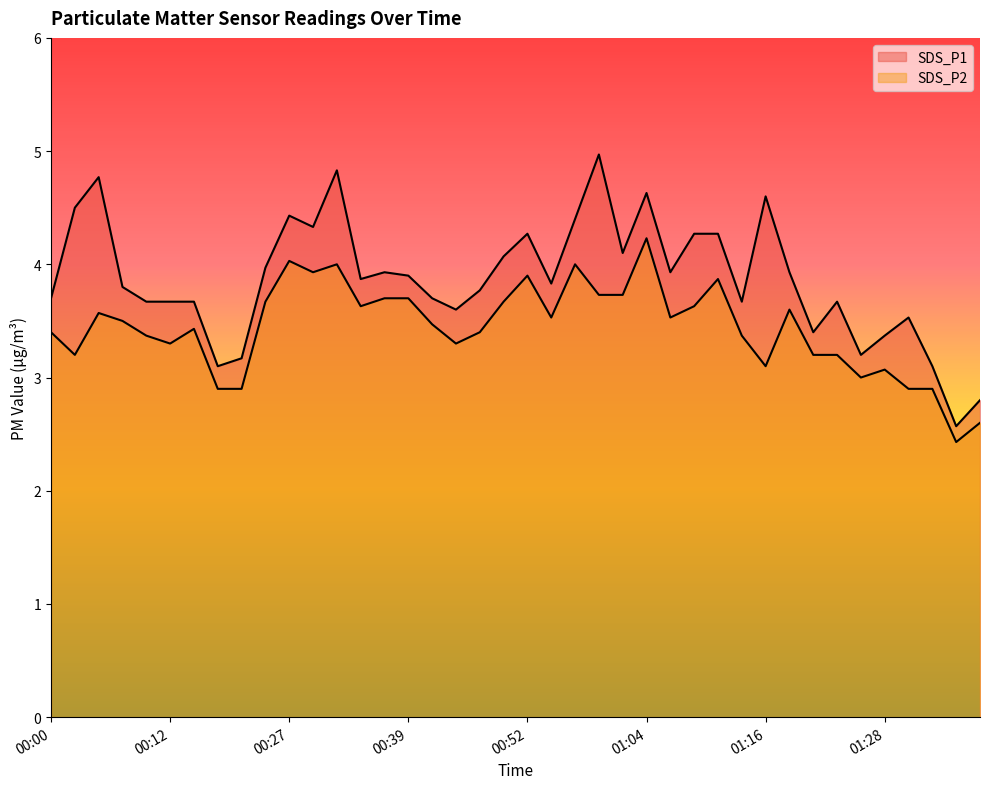

Reading left to right, extract all data points from this chart.

SDS_P1: 3.7	4.5	4.8	3.8	3.7	3.7	3.7	3.1	3.2	4.0	4.4	4.3	4.8	3.9	3.9	3.9	3.7	3.6	3.8	4.1	4.3	3.8	4.4	5.0	4.1	4.6	3.9	4.3	4.3	3.7	4.6	3.9	3.4	3.7	3.2	3.4	3.5	3.1	2.6	2.8
SDS_P2: 3.4	3.2	3.6	3.5	3.4	3.3	3.4	2.9	2.9	3.7	4.0	3.9	4.0	3.6	3.7	3.7	3.5	3.3	3.4	3.7	3.9	3.5	4.0	3.7	3.7	4.2	3.5	3.6	3.9	3.4	3.1	3.6	3.2	3.2	3.0	3.1	2.9	2.9	2.4	2.6